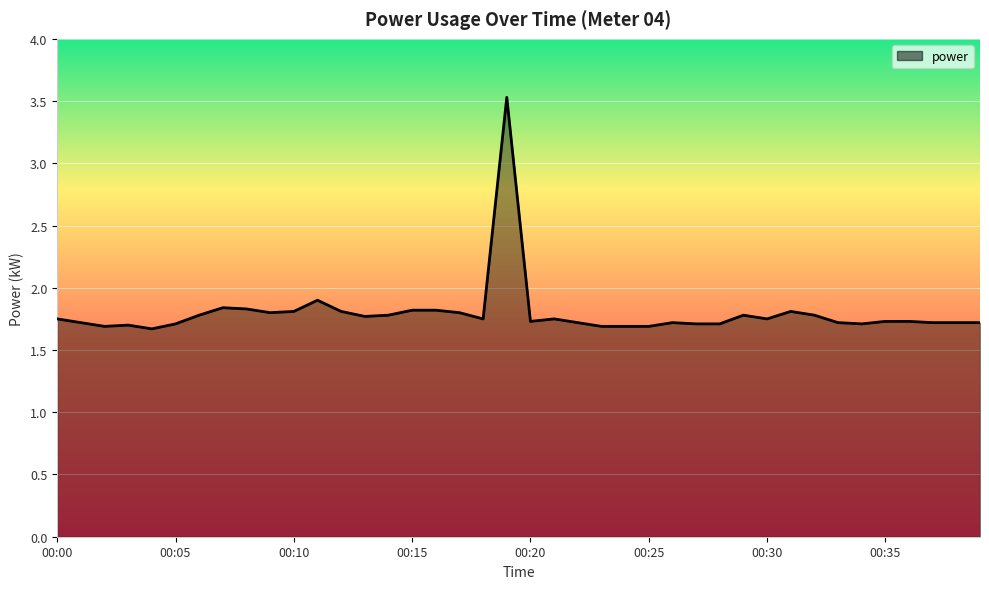

What is the smallest value displayed?

1.7